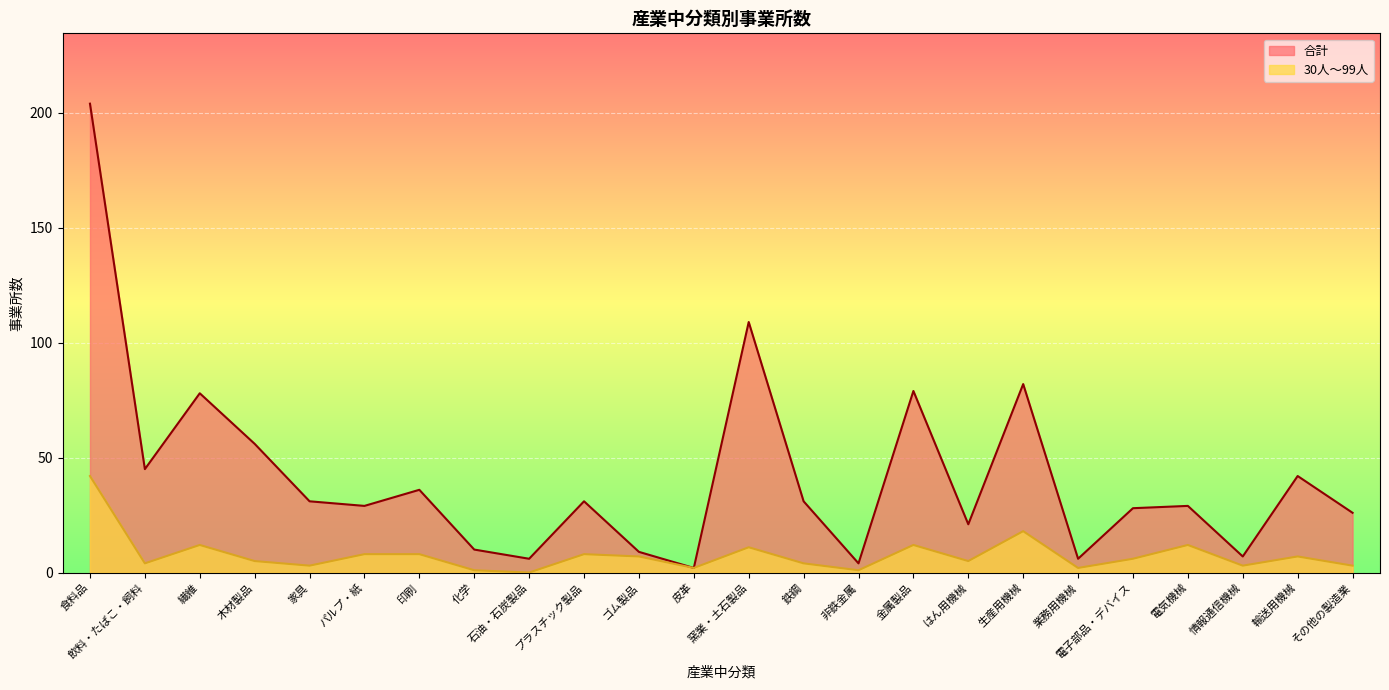

Which series has the widest spread of values?

合計